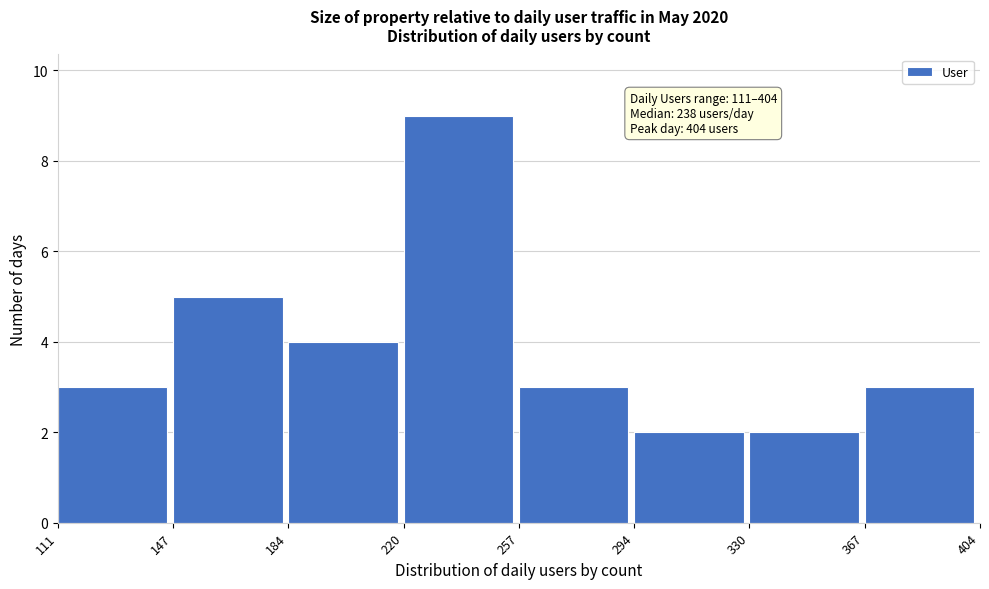

Over which range of the x-axis is the bar tallest?

220 to 257